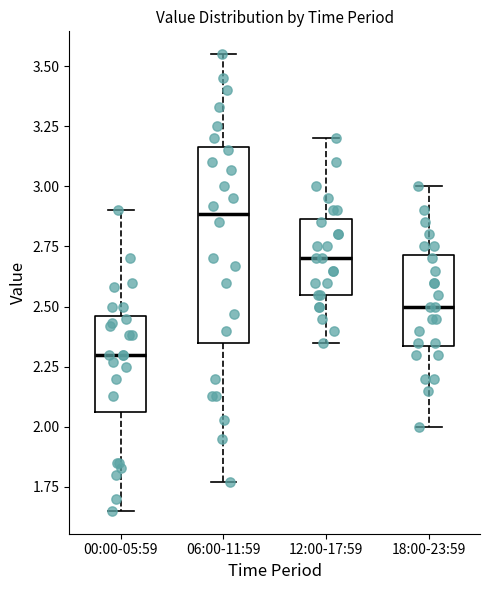

Where is the lower edge of the box for 12:00-17:59 on the y-axis? The values are not printed on the chart, so give them approximately, as read against the axis.

2.55